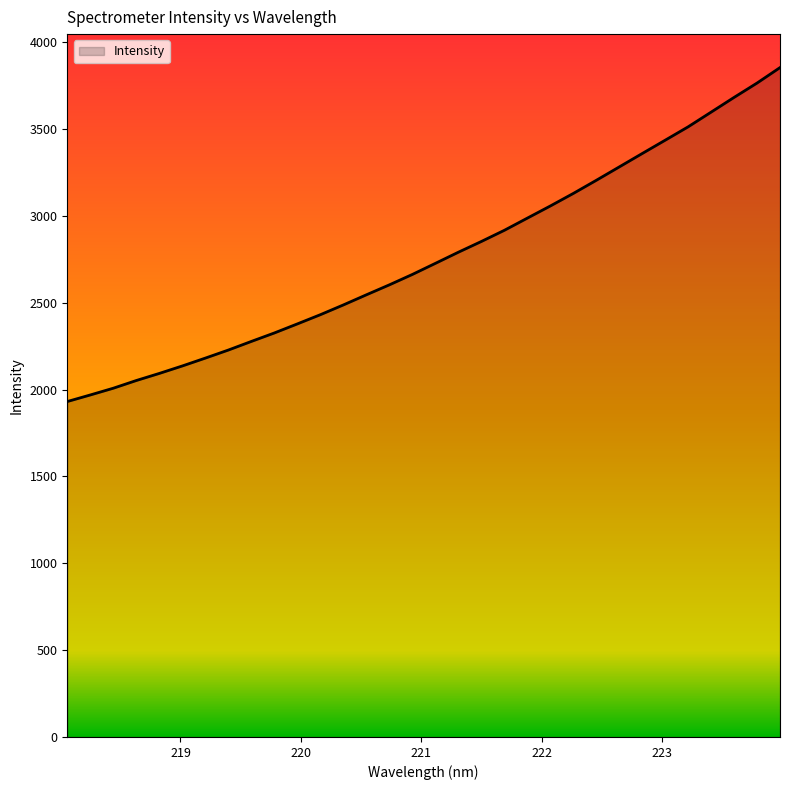

What is the maximum value shown in the chart?

3854.5